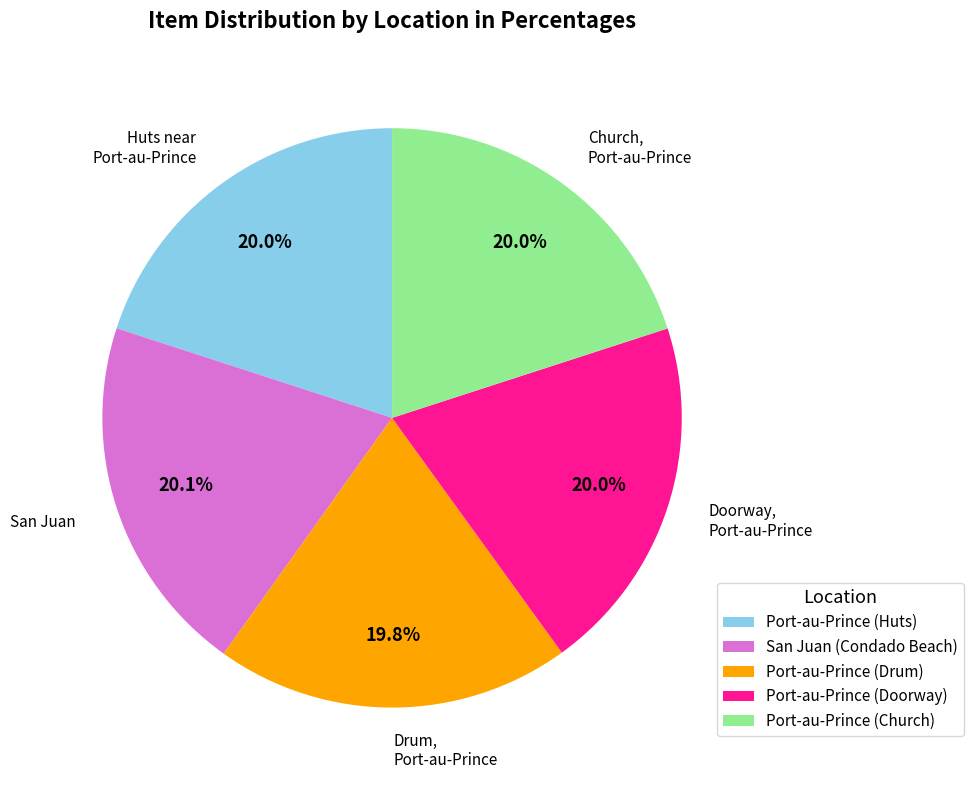

Count the number of slices in the pie.

5